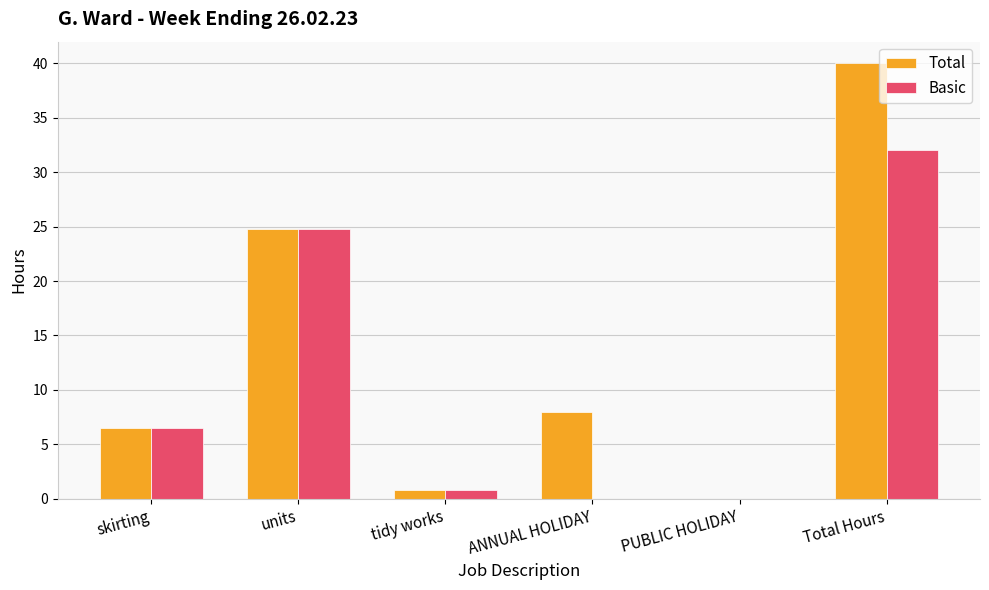

Which series has the largest range (max minus min)?

Total